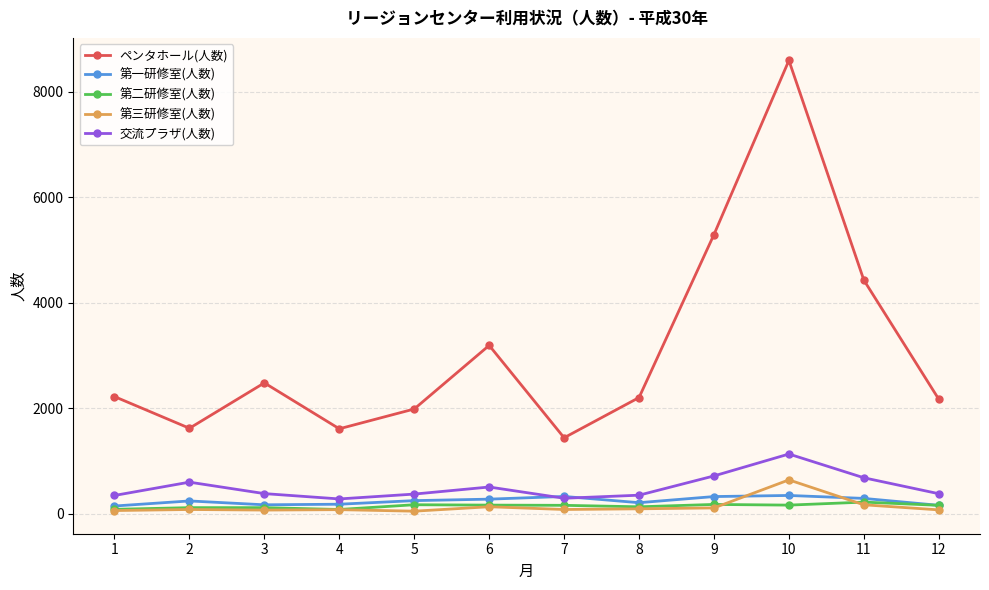

True or false: 第二研修室(人数) has more than 0 interior local peaks.

True